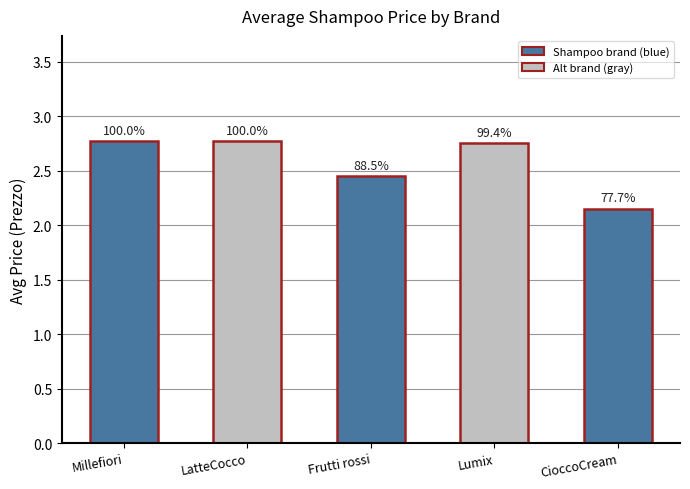

Reading right to left, extract all data points from this chart.

2.1	2.8	2.5	2.8	2.8